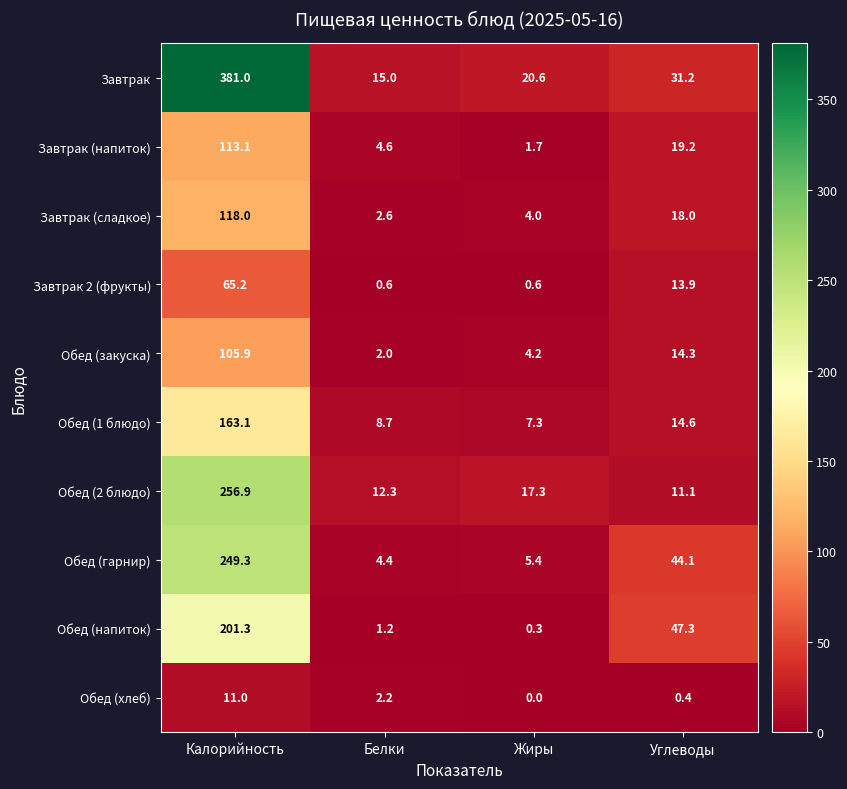

How many series are shown in this chart?

10